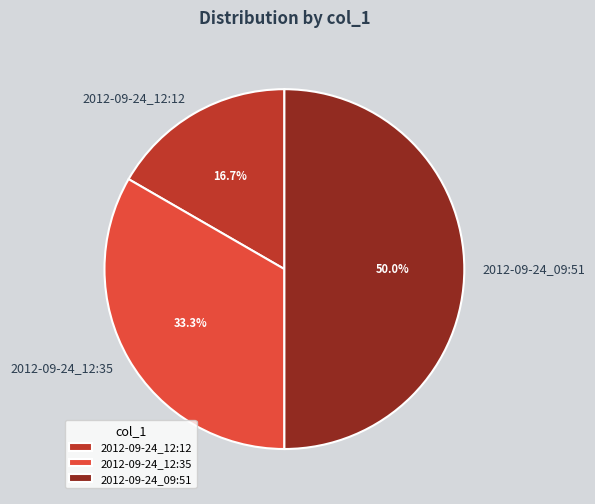

The 2012-09-24_12:35 slice represents 33% of the pie. True or false?

True